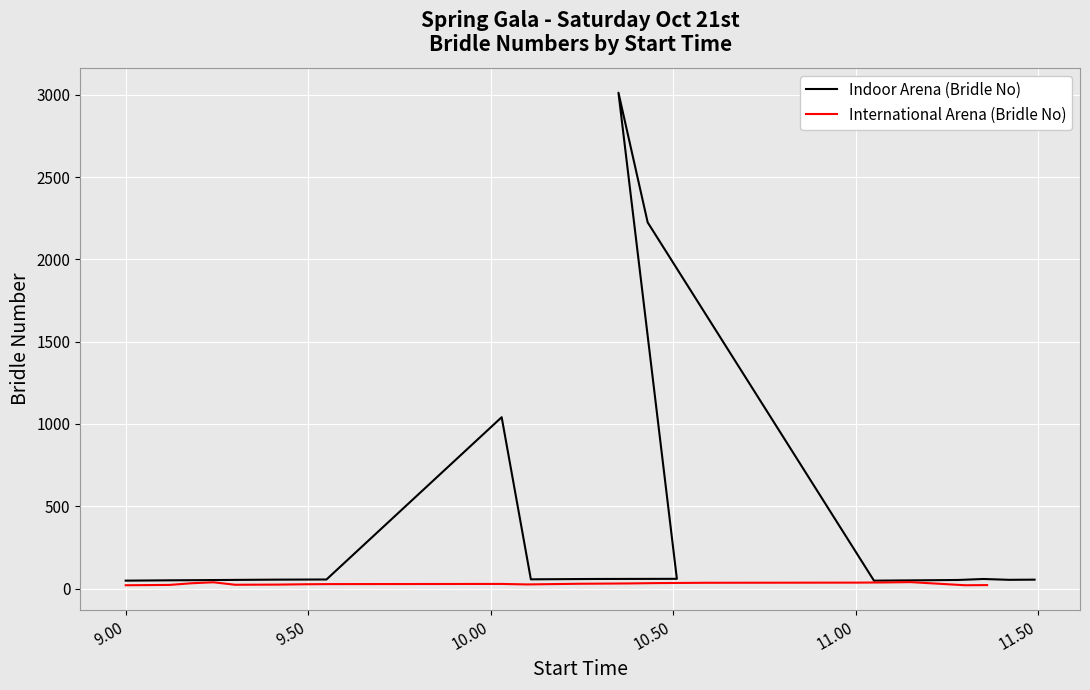

Reading left to right, transcribe all the data shown in this chart.

Indoor Arena (Bridle No): 48	49	50	51	52	53	54	55	1041	56	57	58	59	3013	2225	48	49	50	52	58	53	54
International Arena (Bridle No): 20	21	22	32	38	23	24	26	27	28	25	29	30	31	33	34	35	36	37	39	20	21